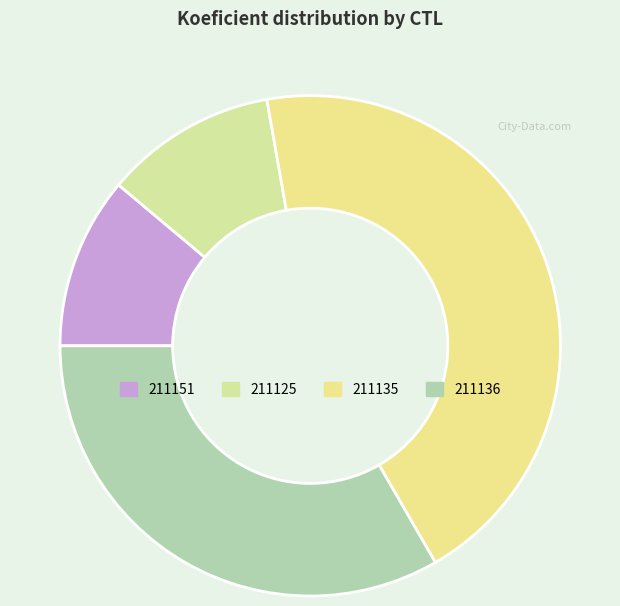

Count the number of slices in the pie.

4